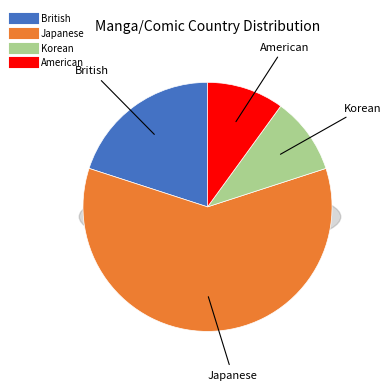

What percentage do Japanese and American together represent?

70.0%